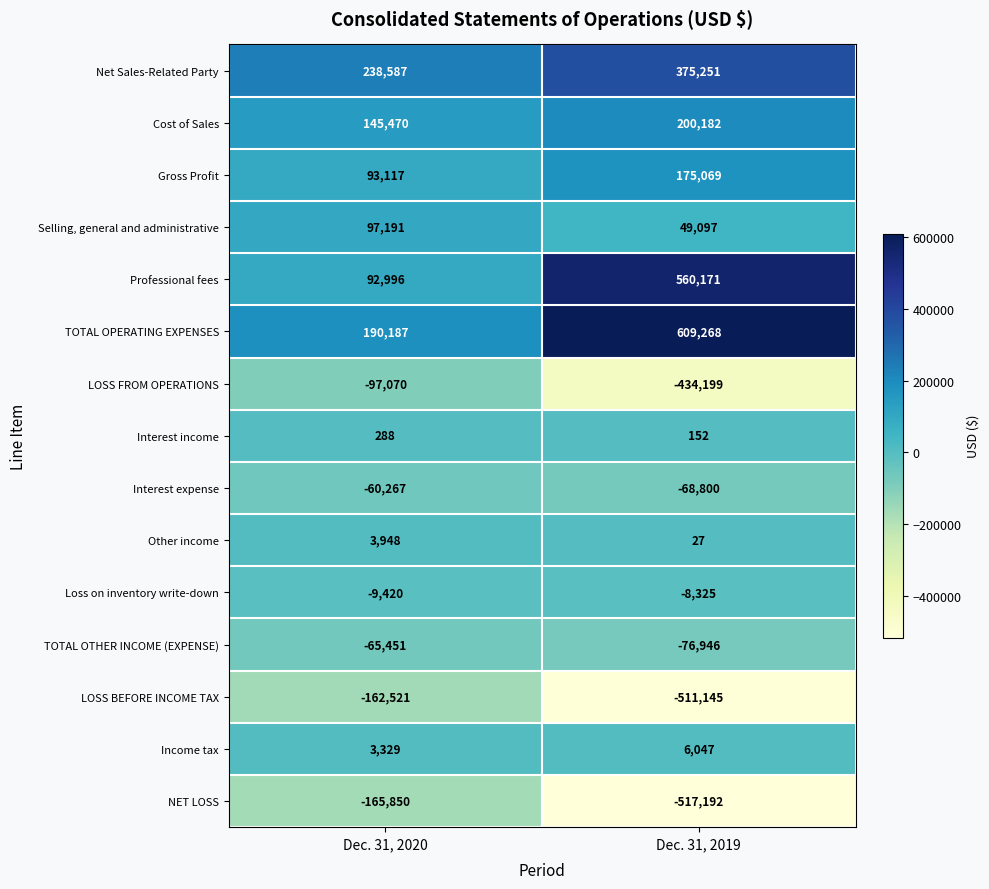

What is the greatest value displayed?

609268